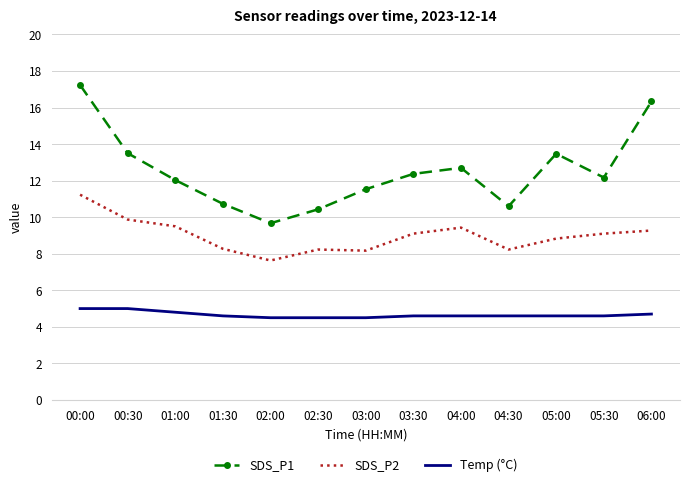

Count the number of data series in this chart.

3